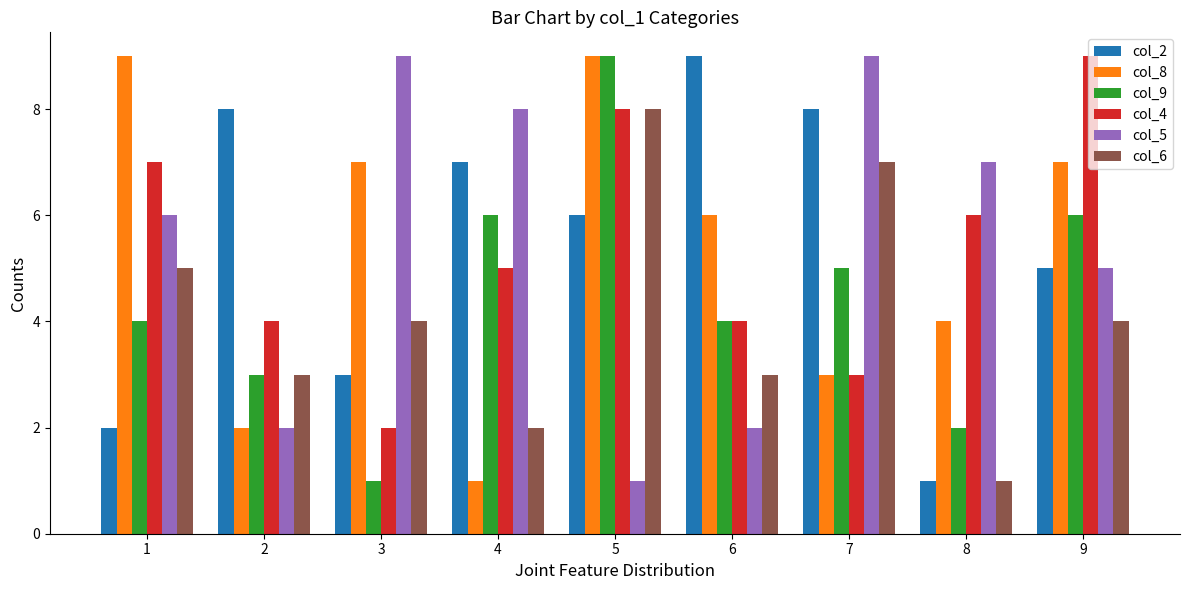

At 1, list the series in order from largest to smallest.

col_8, col_4, col_5, col_6, col_9, col_2